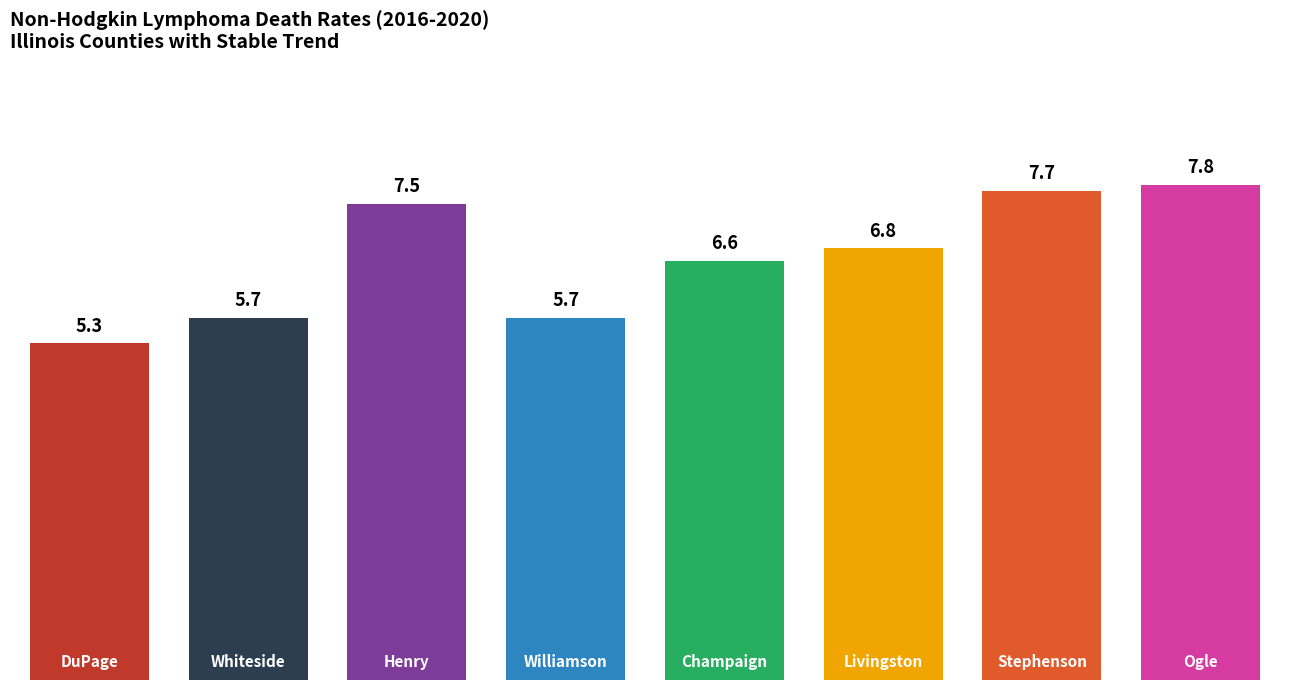

What is the smallest value displayed?

5.3